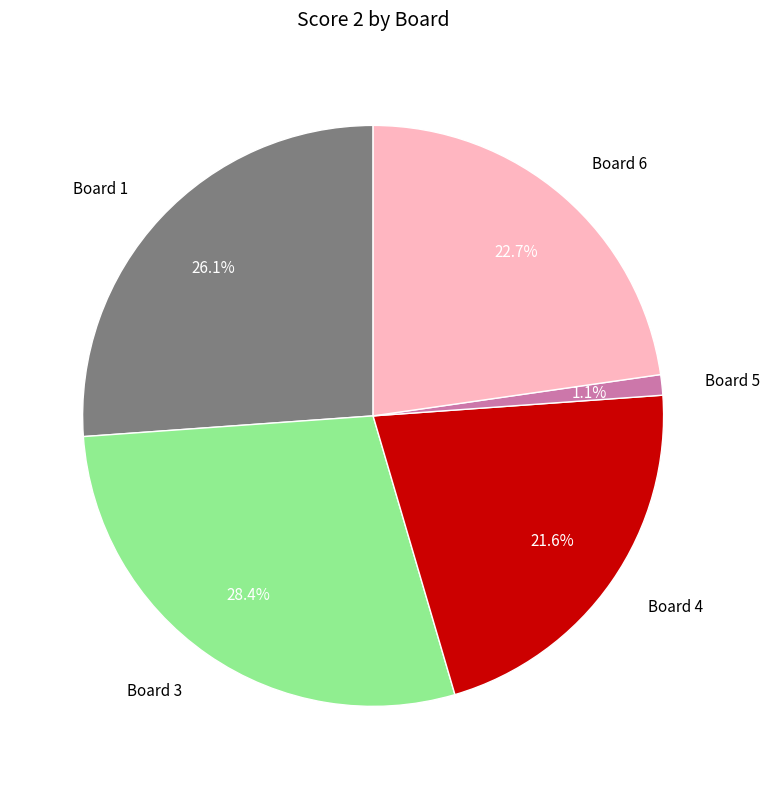

What is the smallest slice in the pie chart?

Board 5